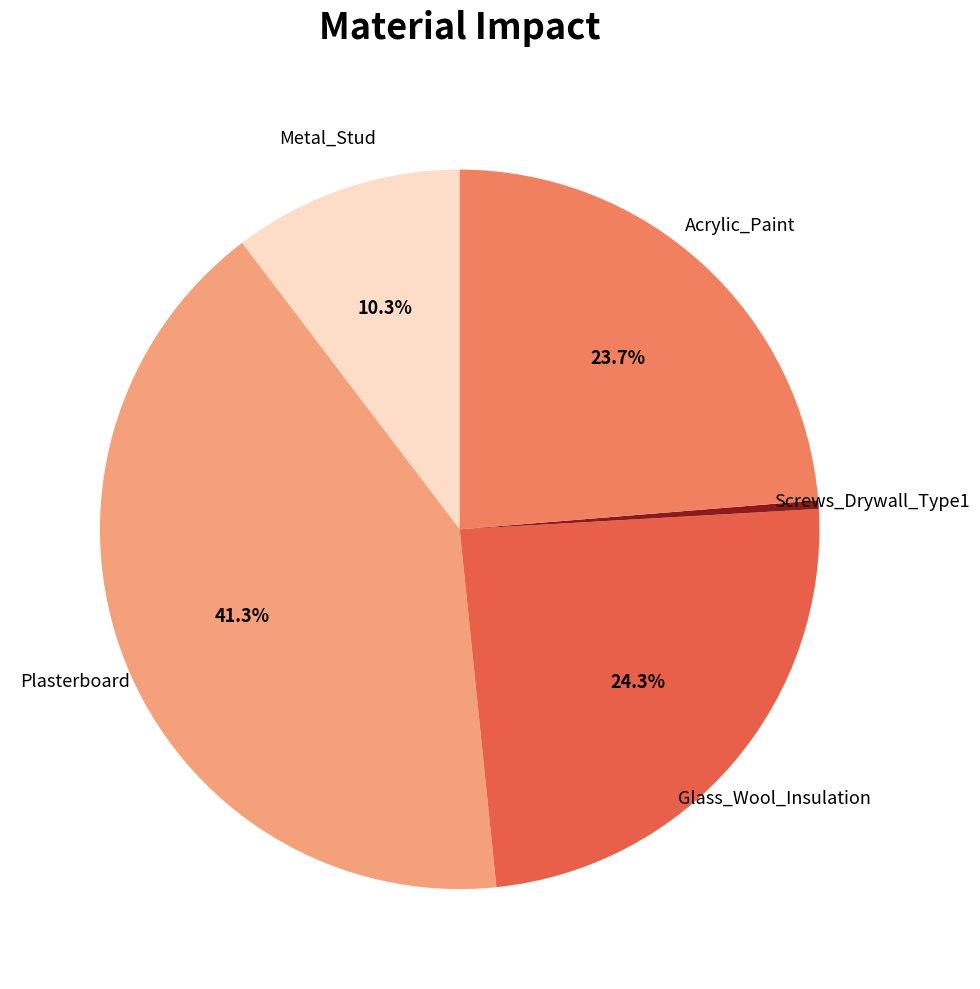

Does Metal_Stud represent more than half of the total?

No